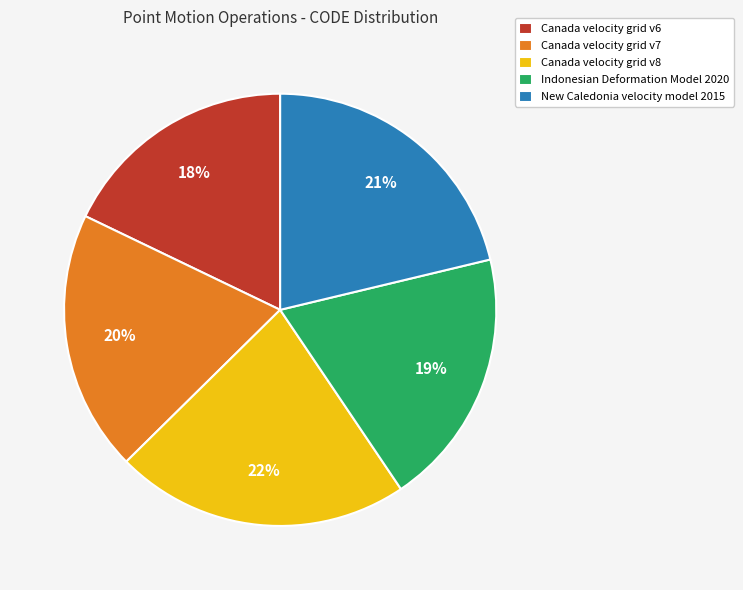

Do Canada velocity grid v7 and Indonesian Deformation Model 2020 together represent more than half of the pie?

No